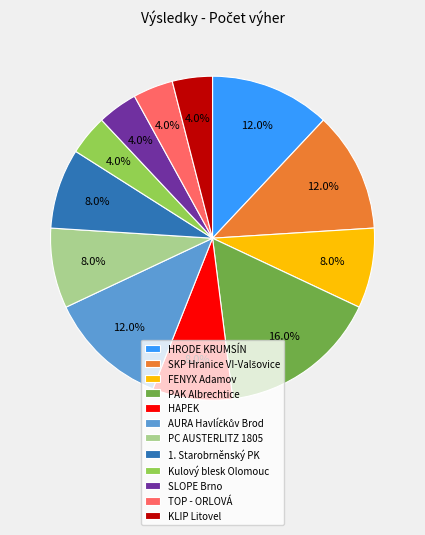

Is there a majority slice in this chart?

No